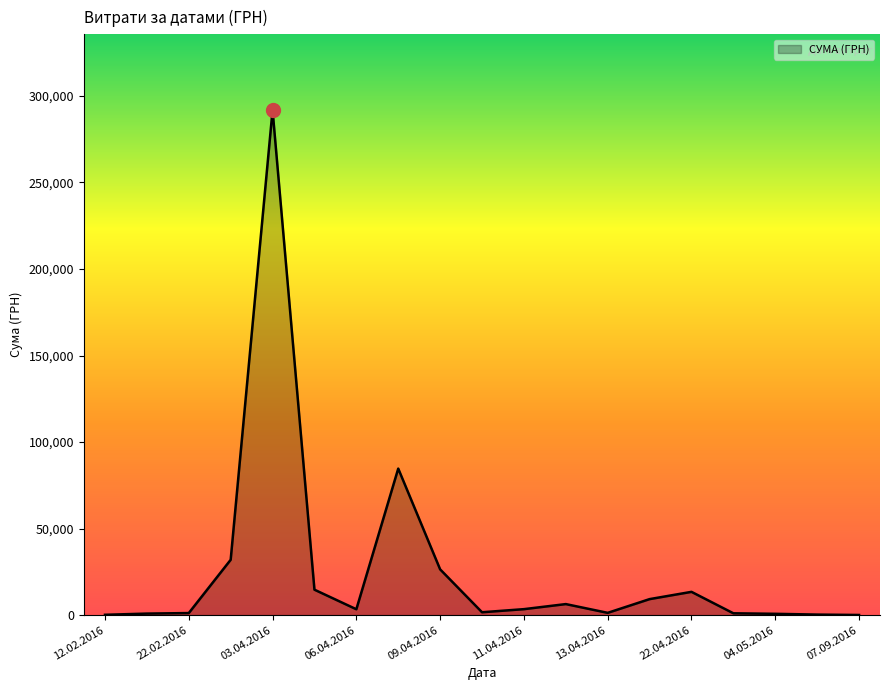

What is the greatest value displayed?

291844.0